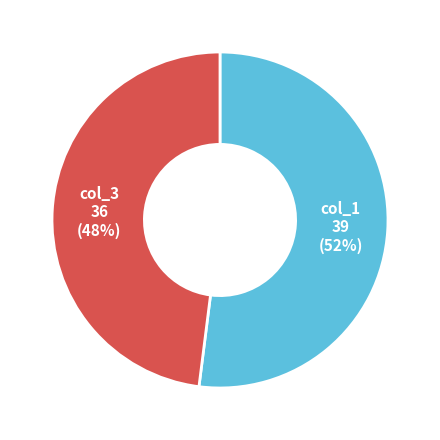

Does any single category account for the majority?

Yes